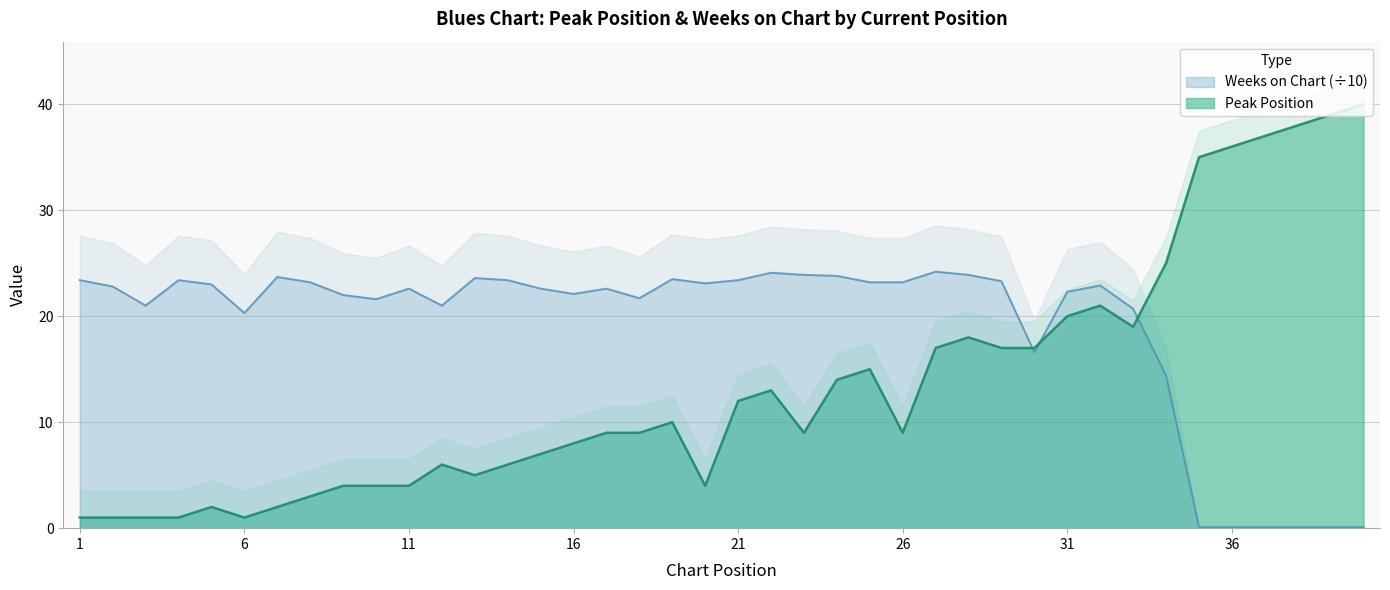

What is the sum of the Weeks on Chart values at 30 and 7?

40.3